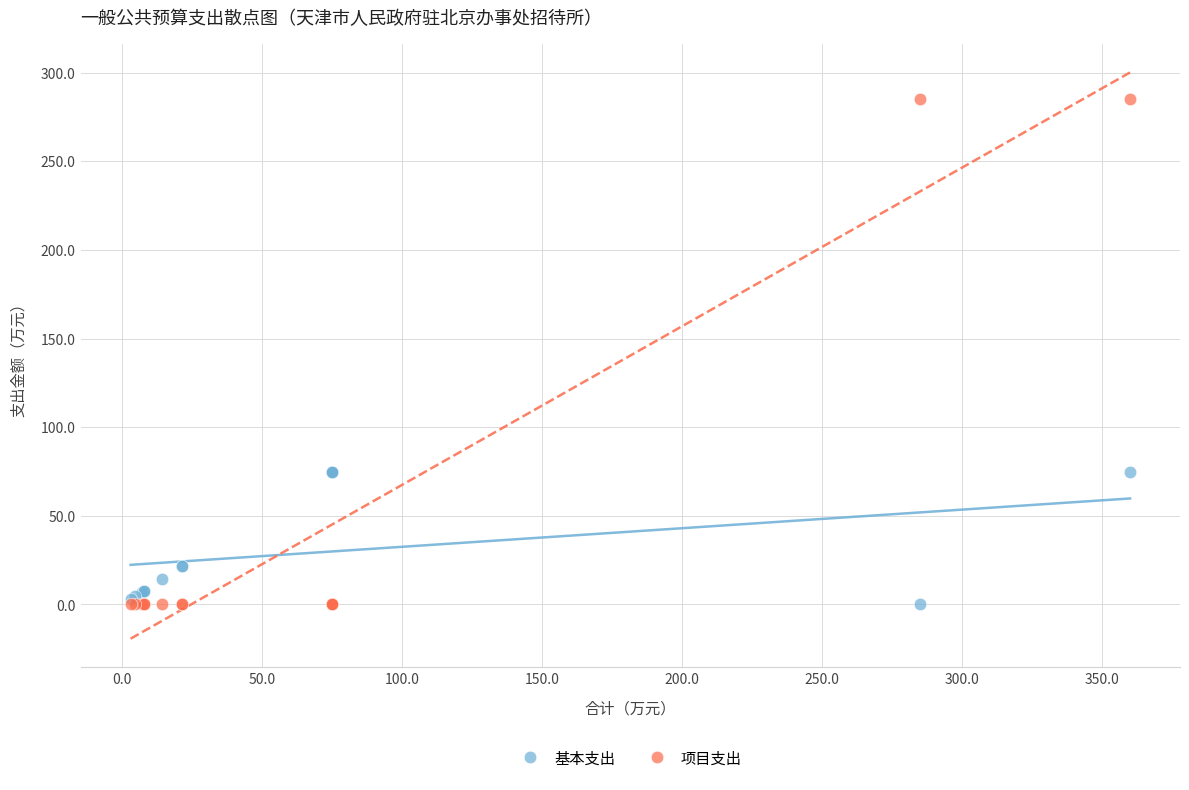

Which series has the largest Y range (max minus min)?

项目支出